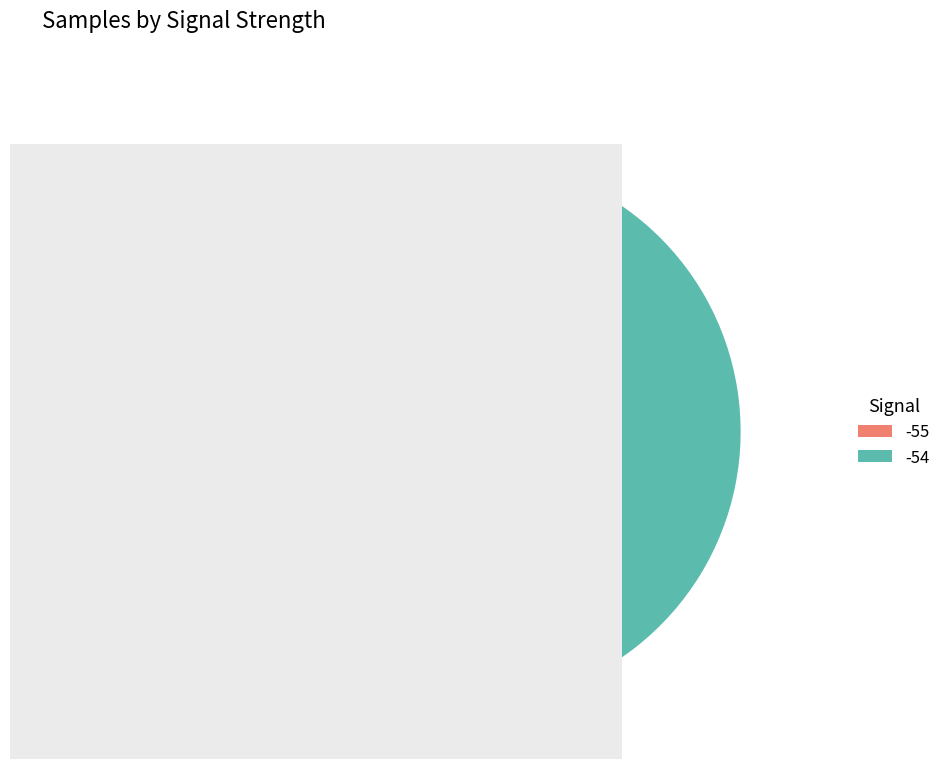

Is there any slice that represents more than half of the pie?

Yes